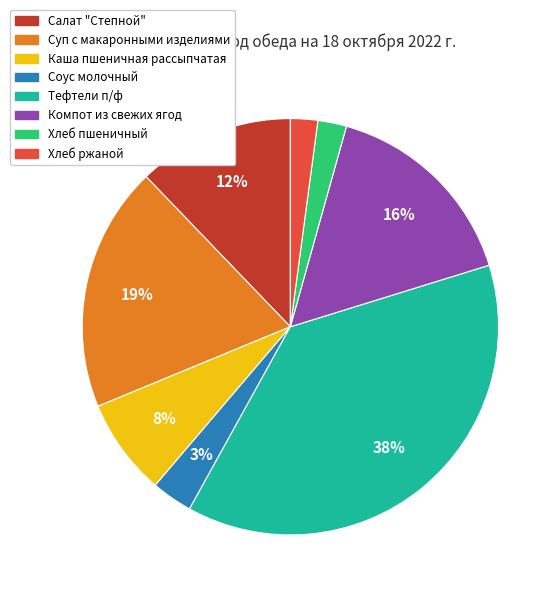

What is the ratio of the value at Хлеб пшеничный to the value at Тефтели п/ф?

0.1